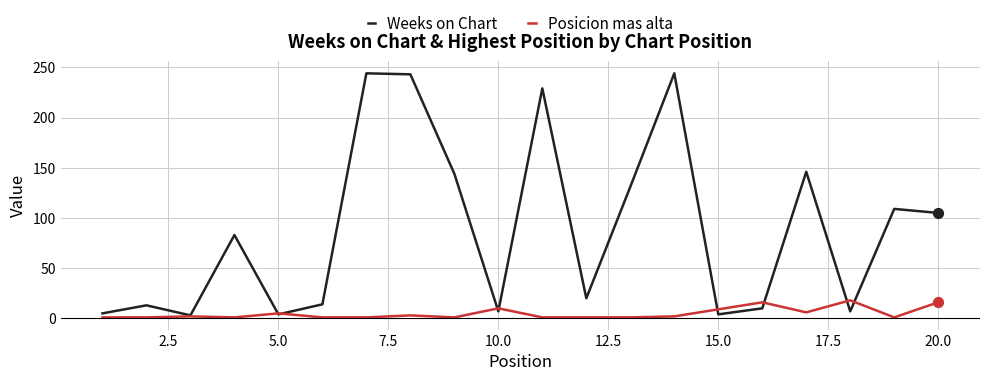

At how many categories does at least one series exceed 233?

3